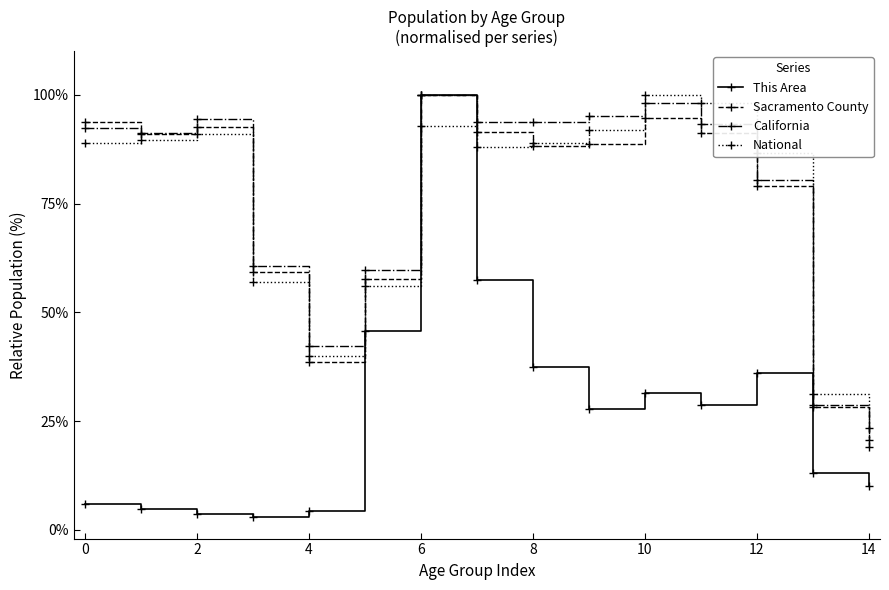

What is the lowest value of the California series?

20.7